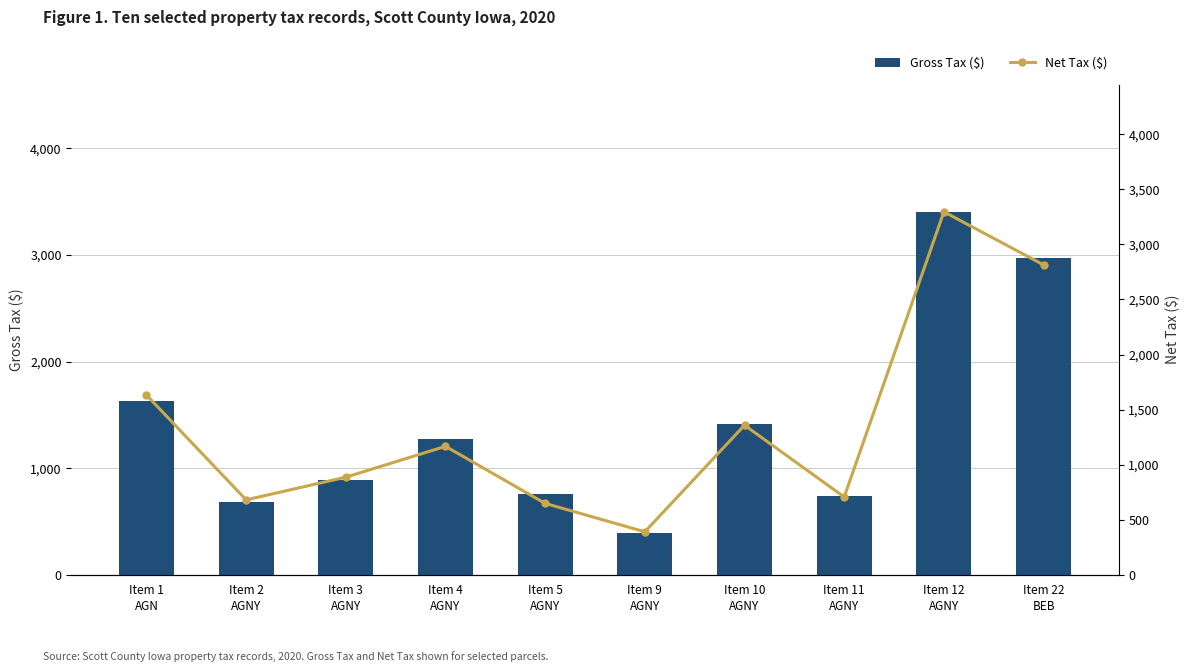

Rank the categories by Net Tax ($) value from highest to lowest.

Item 12
AGNY, Item 22
BEB, Item 1
AGN, Item 10
AGNY, Item 4
AGNY, Item 3
AGNY, Item 11
AGNY, Item 2
AGNY, Item 5
AGNY, Item 9
AGNY